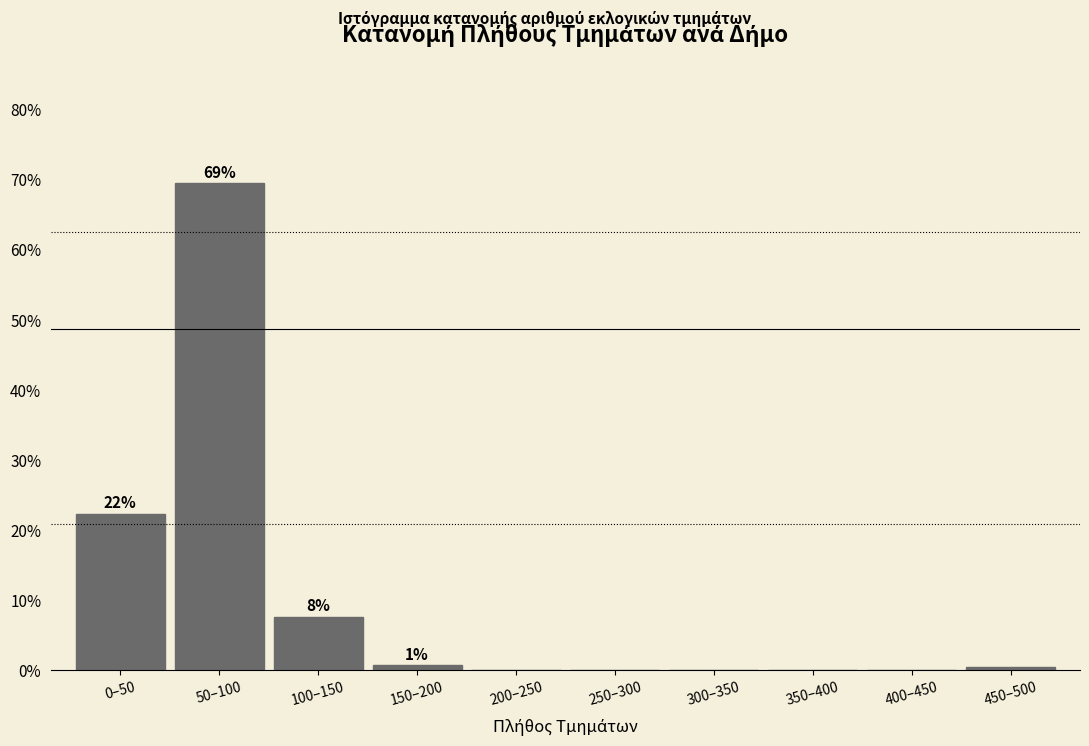

Between 250–300 and 0–50, which is larger?

0–50